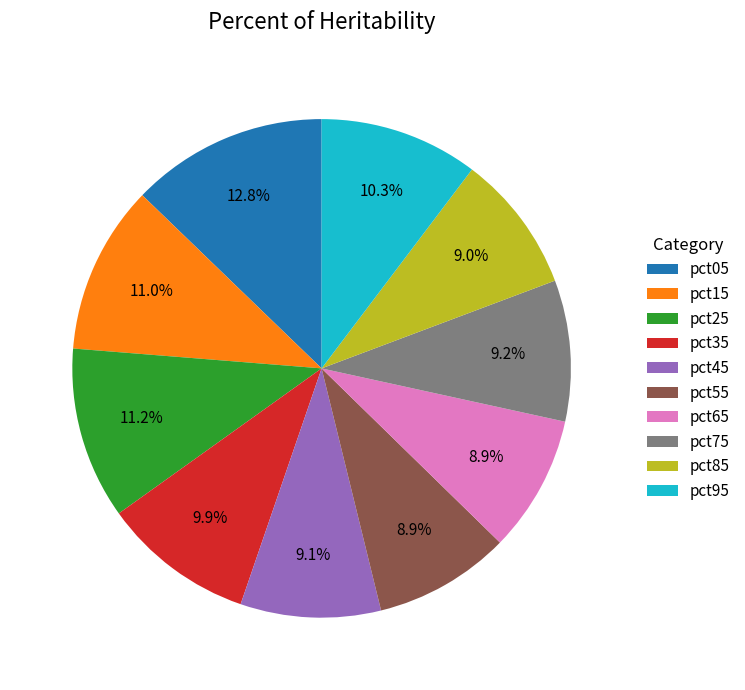

Count the number of slices in the pie.

10